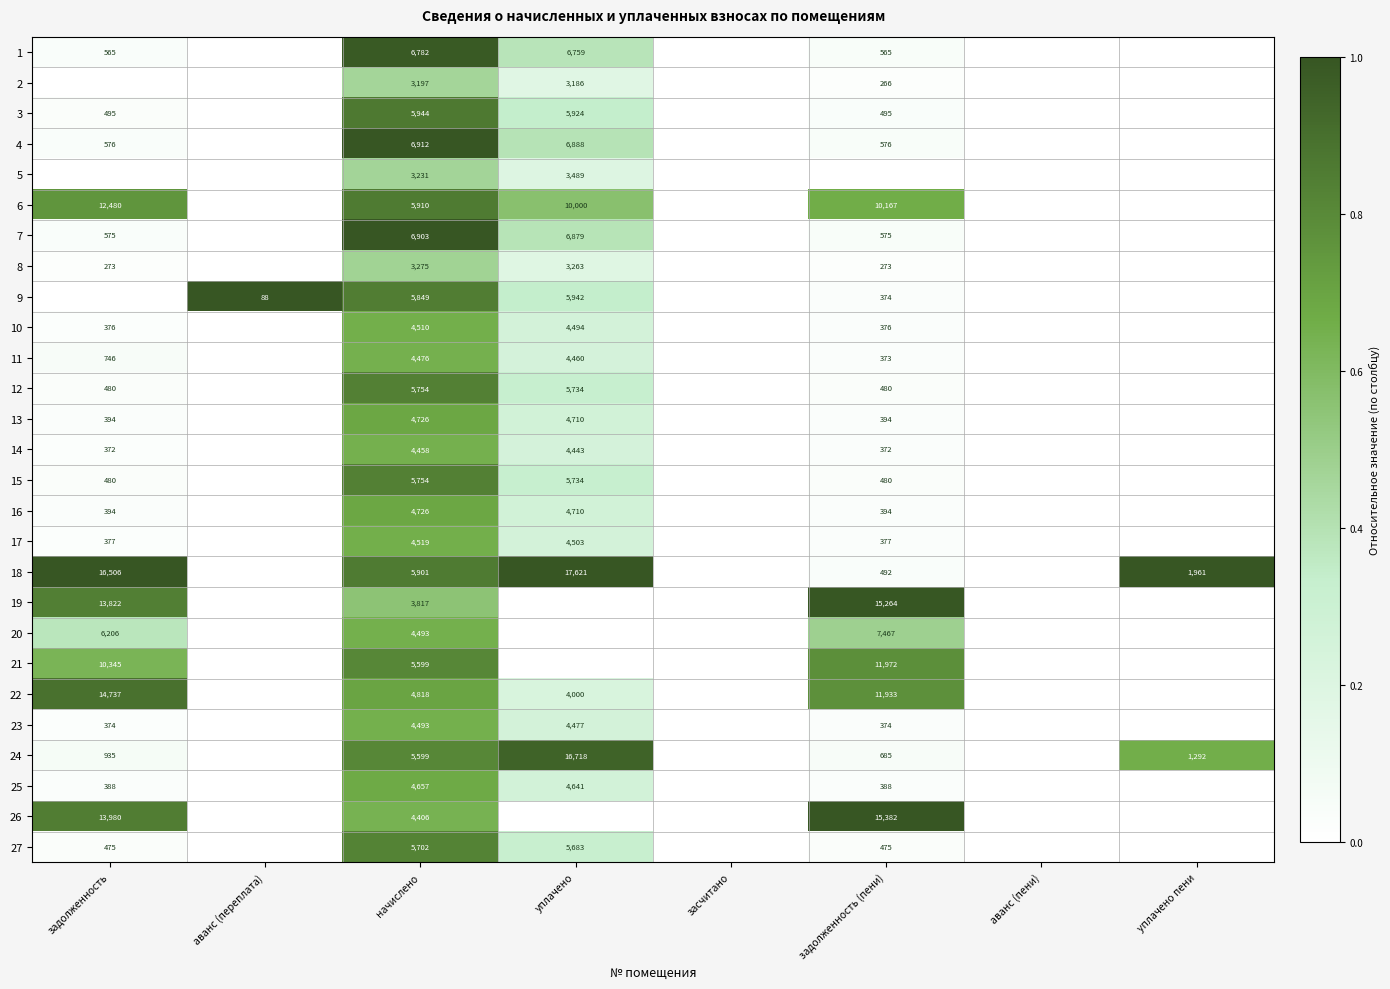

The 11 series shows 5918 at начислено. True or false?

False